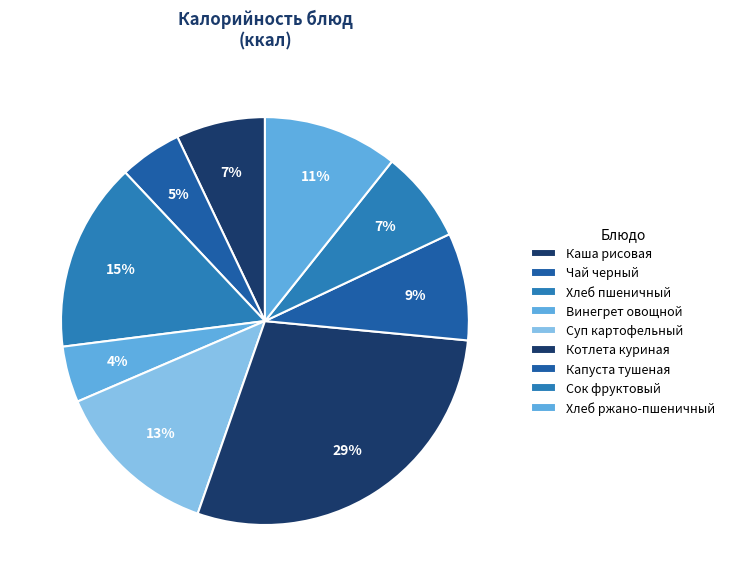

How many slices are in this pie chart?

9